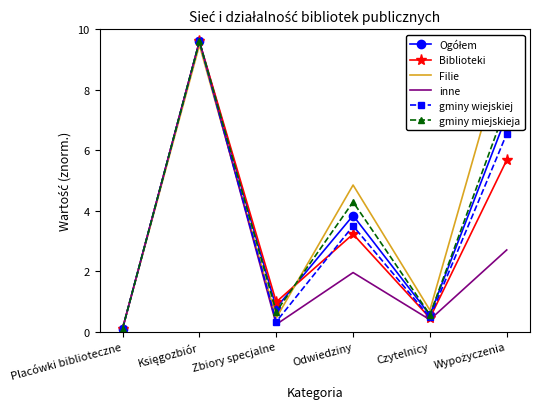

How many values in the Ogółem series exceed 3?

3